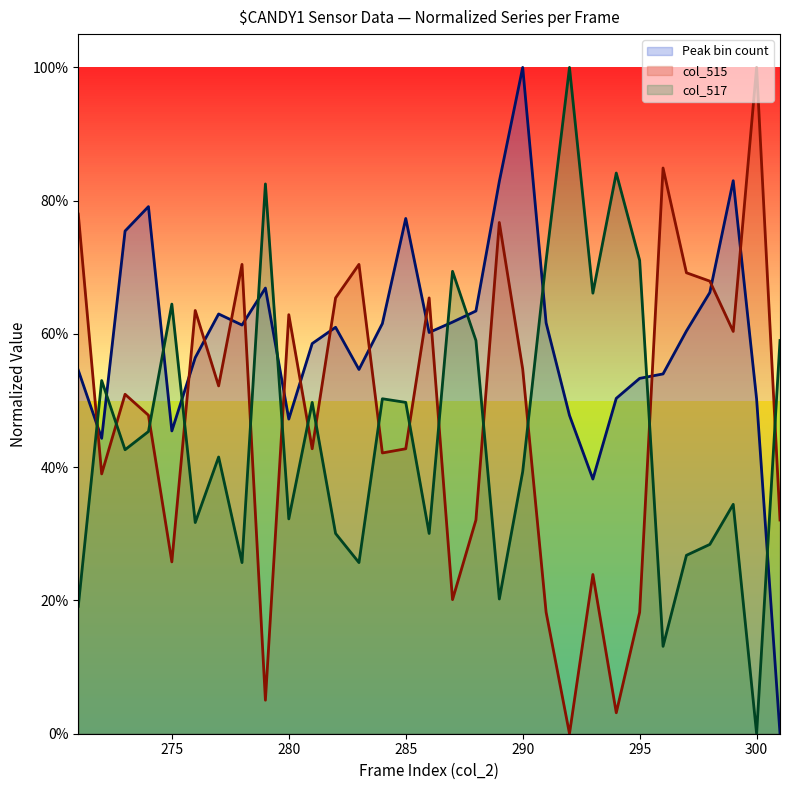

Does the chart display data point markers on the line(s)?

No